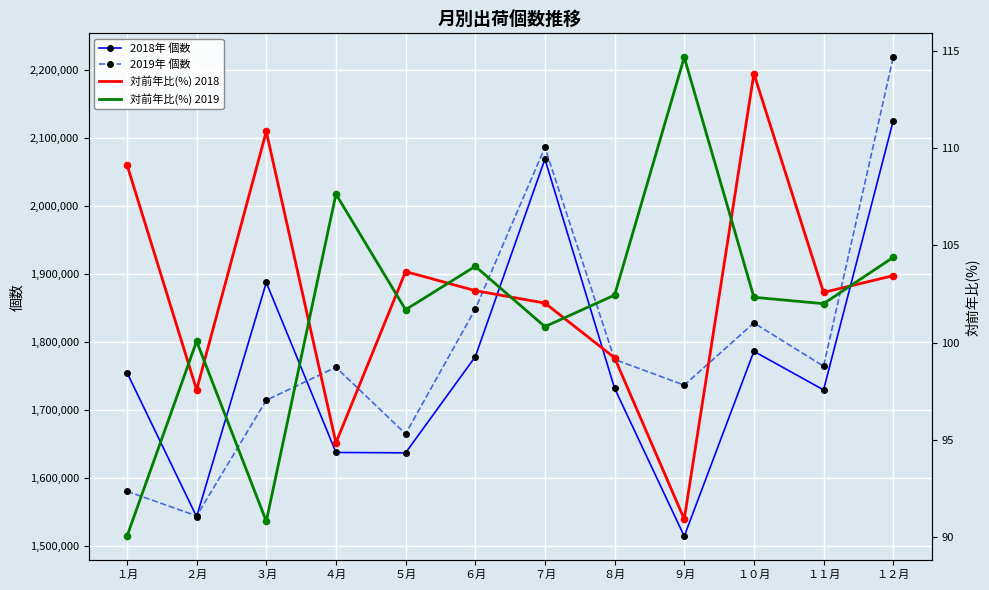

Which series has the largest total across all categories?

2019年 個数